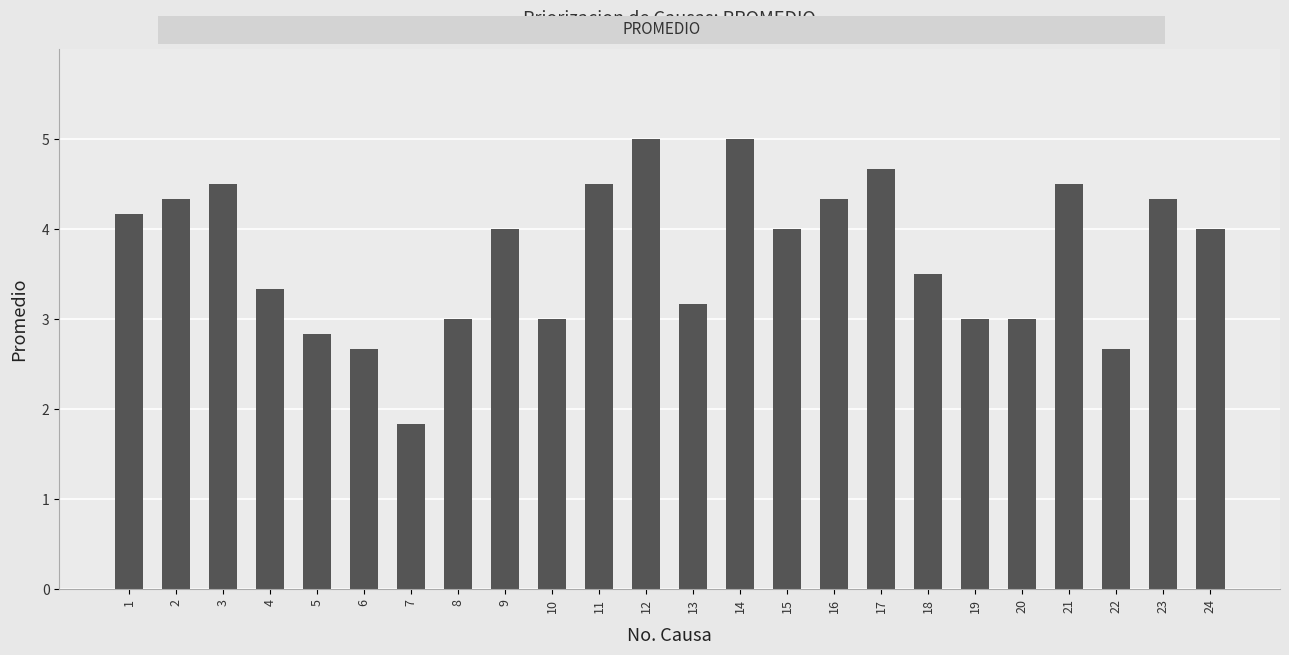

Is it true that the value at 12 is 3.1?

False